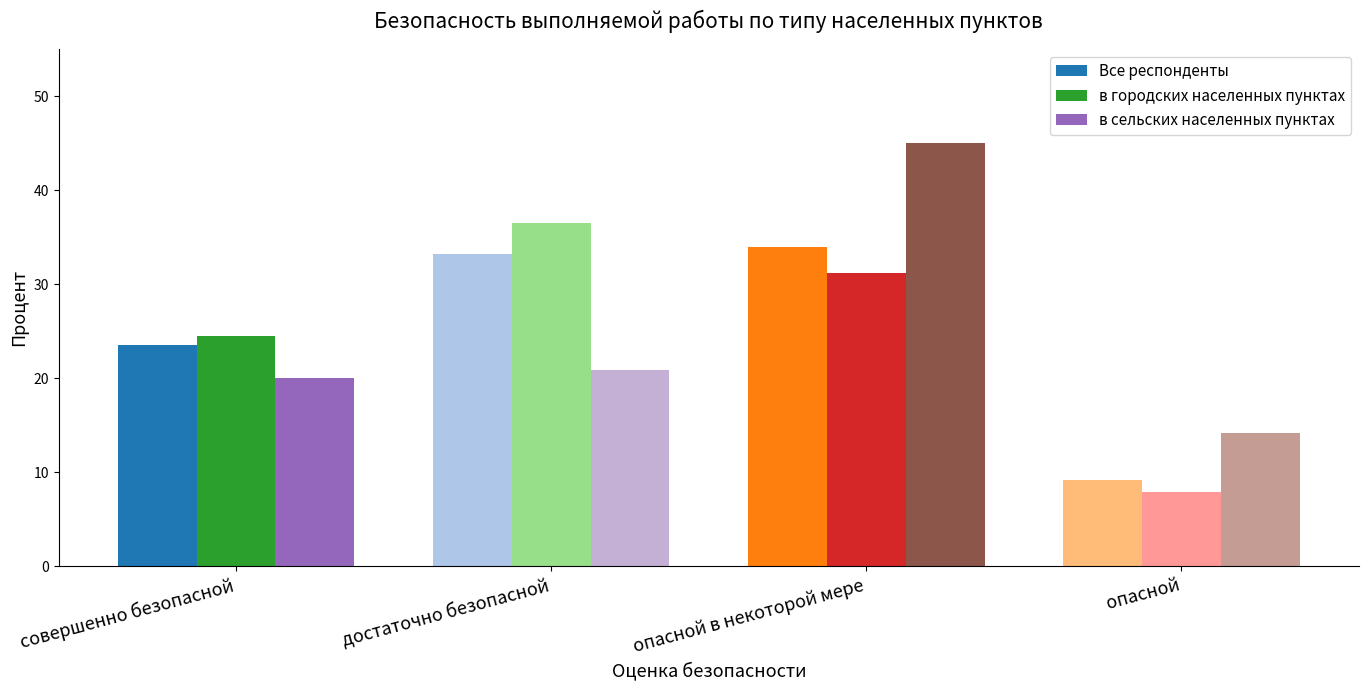

What is the label of the 1st bar from the left?

совершенно безопасной